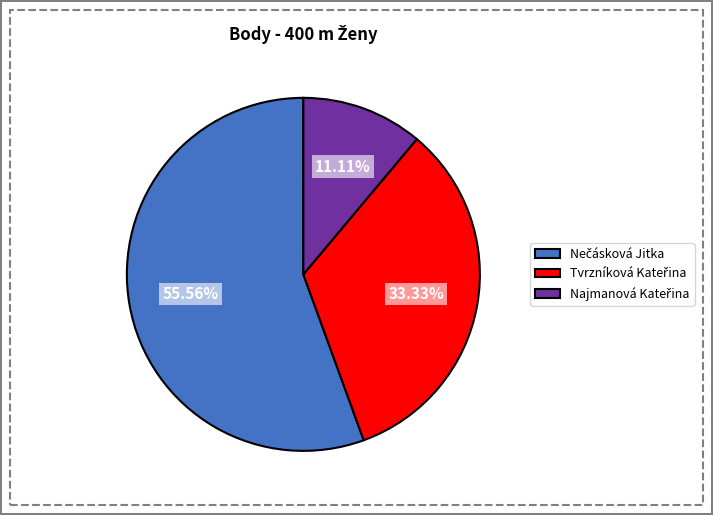

How many segments does this pie chart have?

3